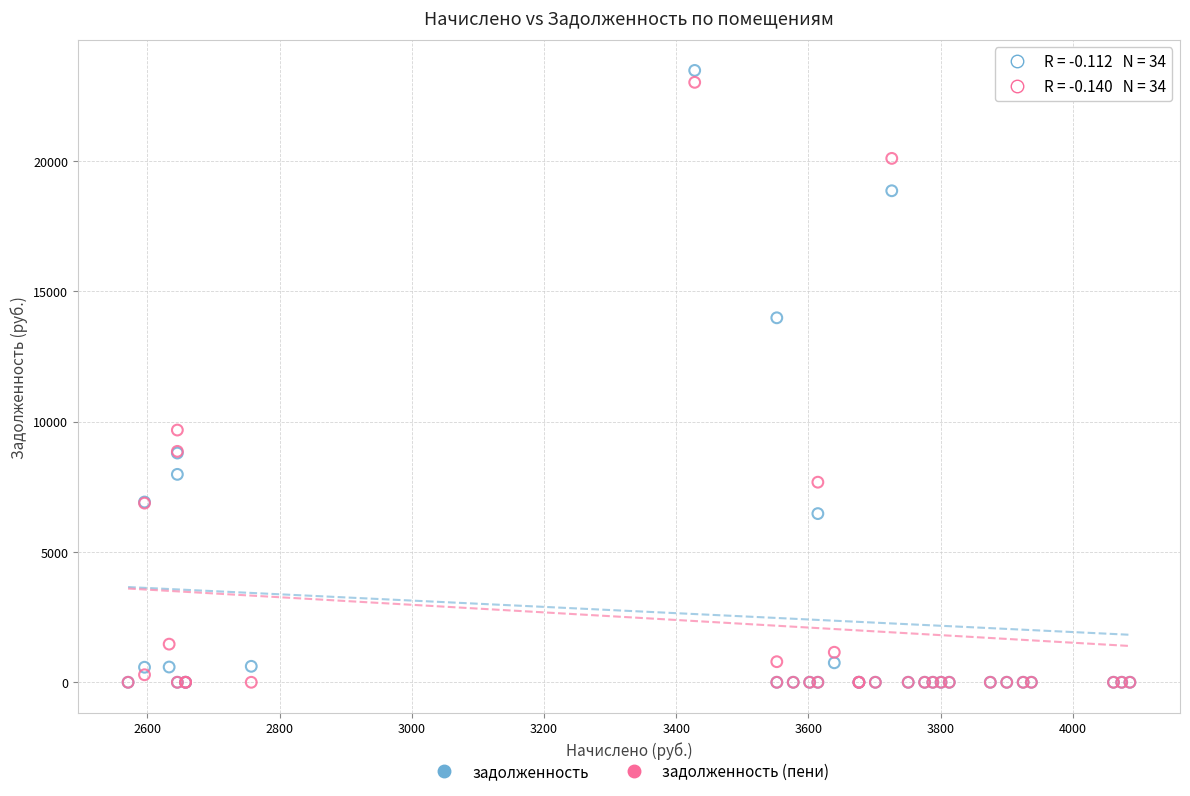

In the задолженность (пени) series, what Y value is closest to 11505?

9674.5